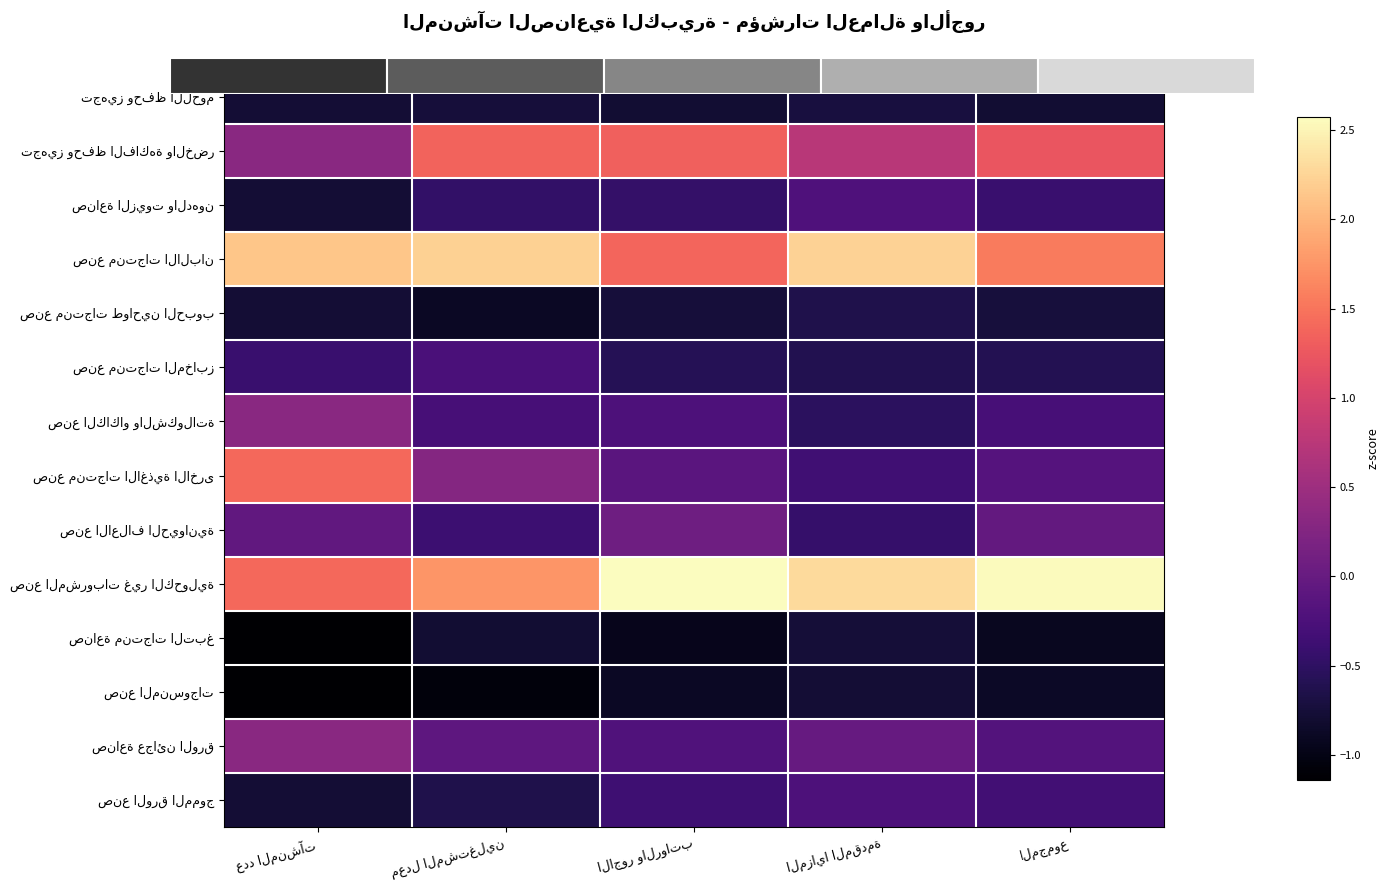

Rank the series at الاجور والرواتب from lowest to highest value.

صناعة منتجات التبغ, صنع المنسوجات, تجهيز وحفظ اللحوم, صنع منتجات طواحين الحبوب, صنع منتجات المخابز, صناعة الزيوت والدهون, صنع الورق المموج, صنع الكاكاو والشكولاتة, صناعة عجائن الورق, صنع منتجات الاغذية الاخرى, صنع الاعلاف الحيوانية, تجهيز وحفظ الفاكهة والخضر, صنع منتجات الالبان, صنع المشروبات غير الكحولية